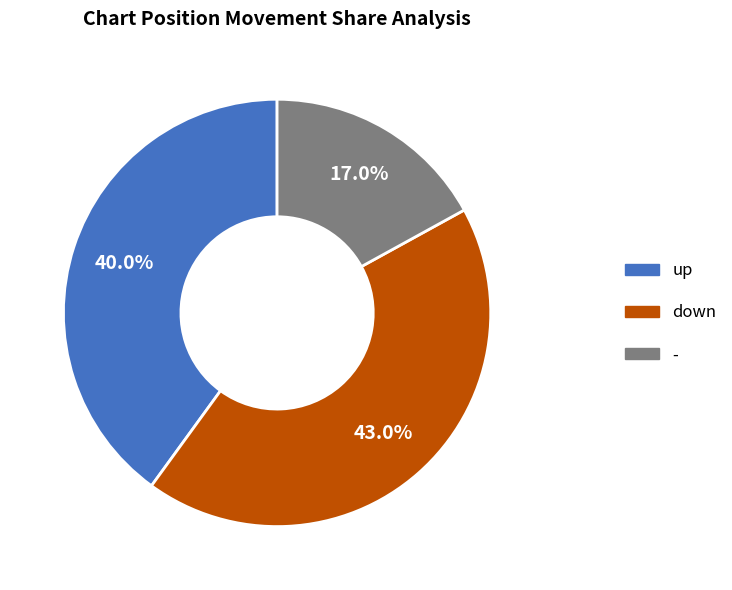

Count the number of slices in the pie.

3